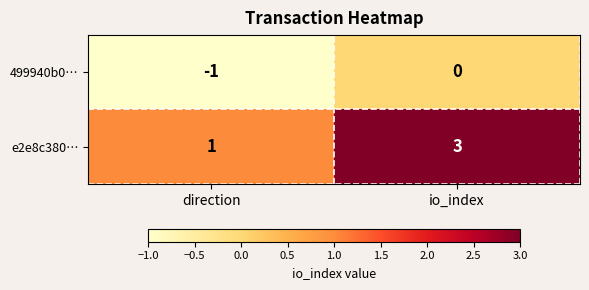

List the labels in order of 499940b0… value, smallest first.

direction, io_index